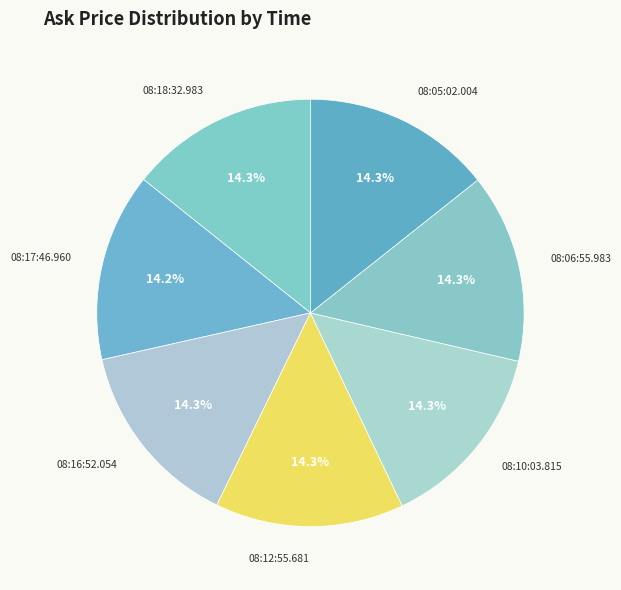

How many segments does this pie chart have?

7